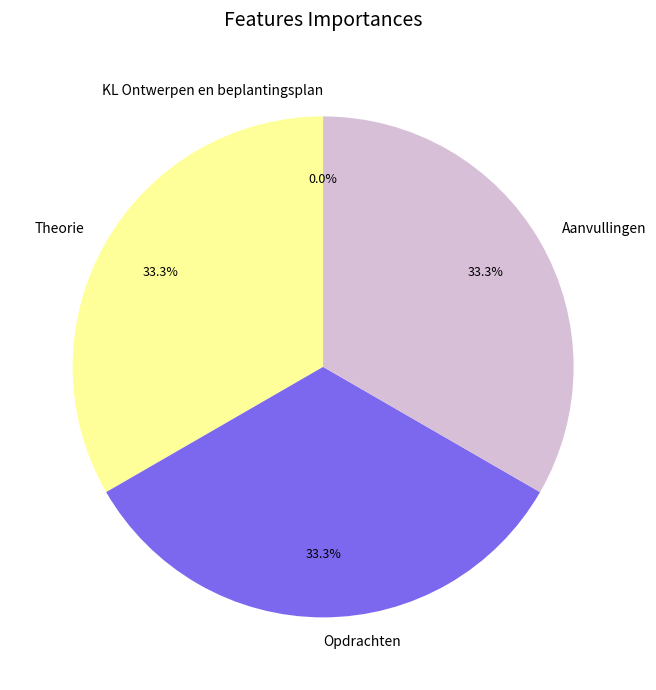

The Aanvullingen slice represents 25% of the pie. True or false?

False